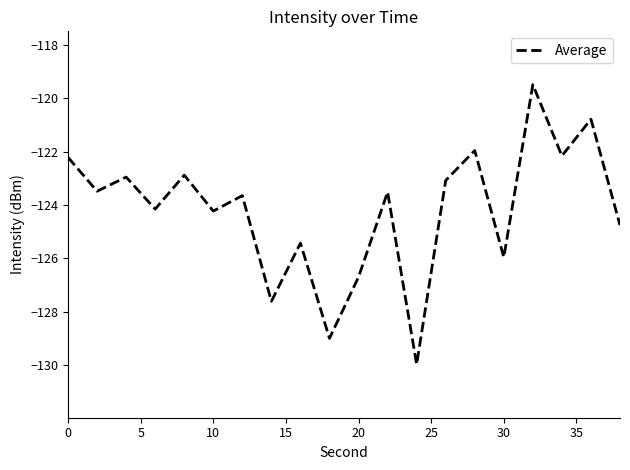

What is the minimum value shown in the chart?

-130.0